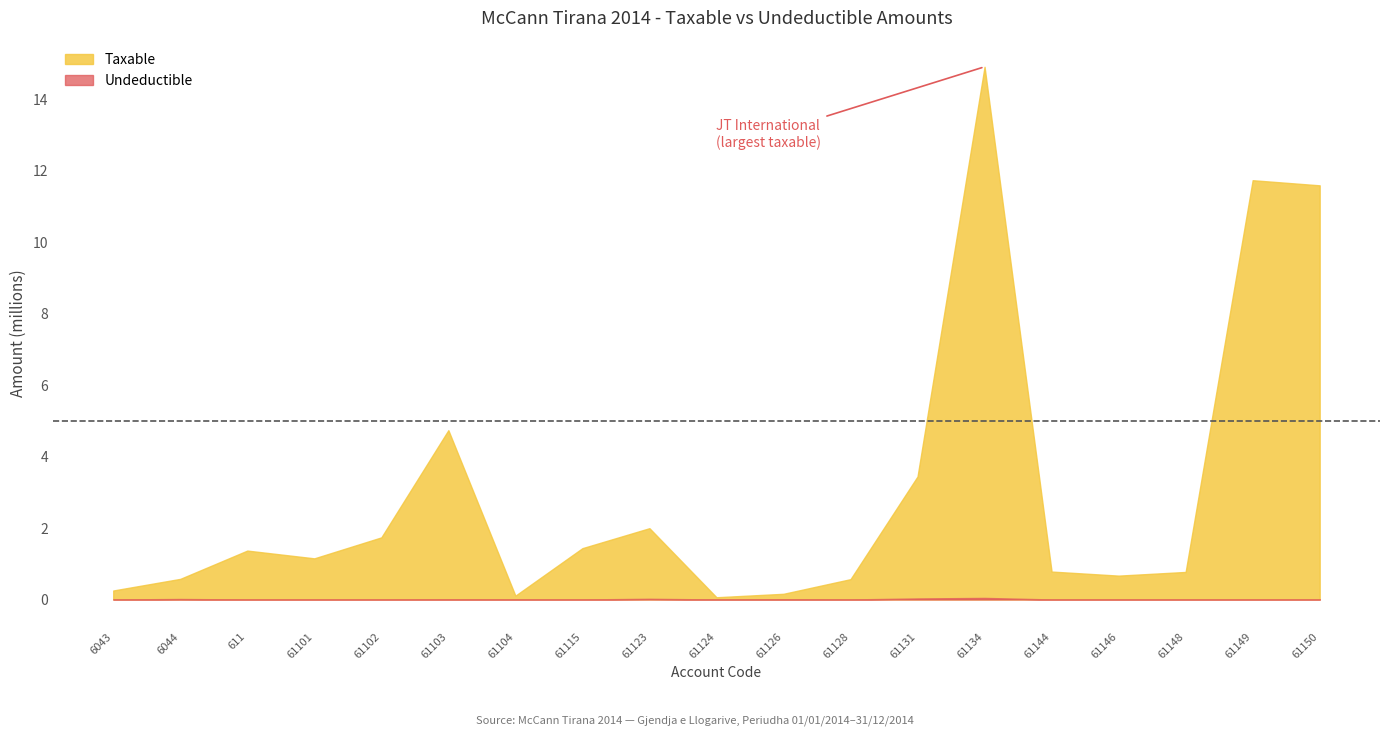

At which category does Undeductible reach its first local peak?

6044